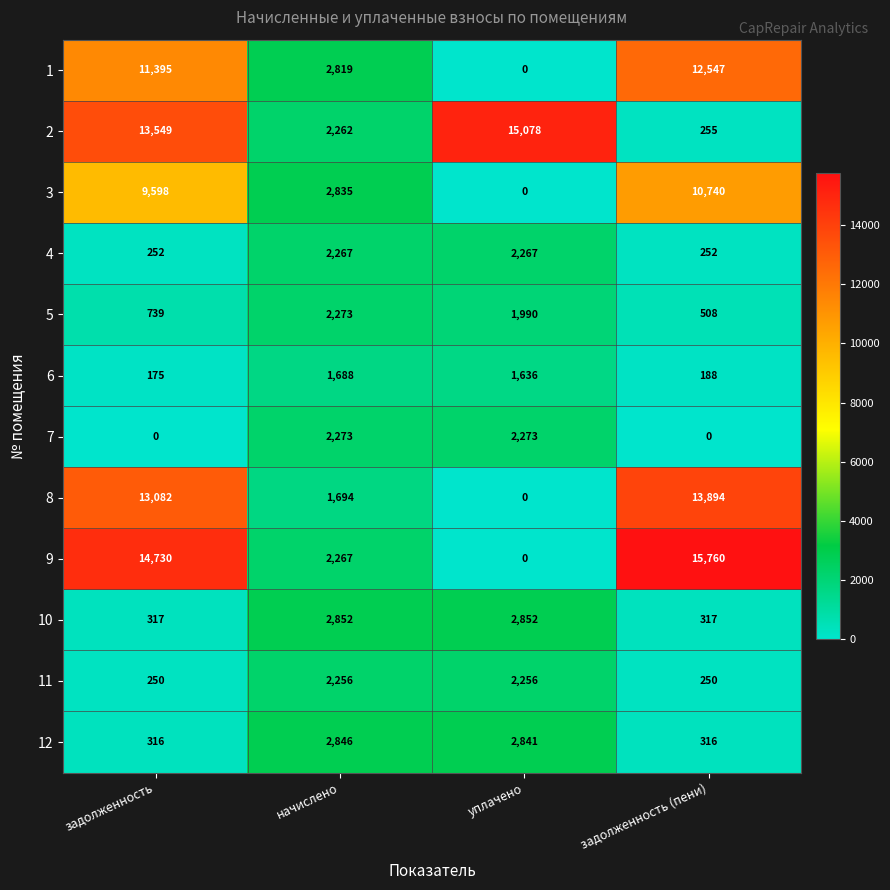

What is the difference between the 6 values at уплачено and задолженность?

1461